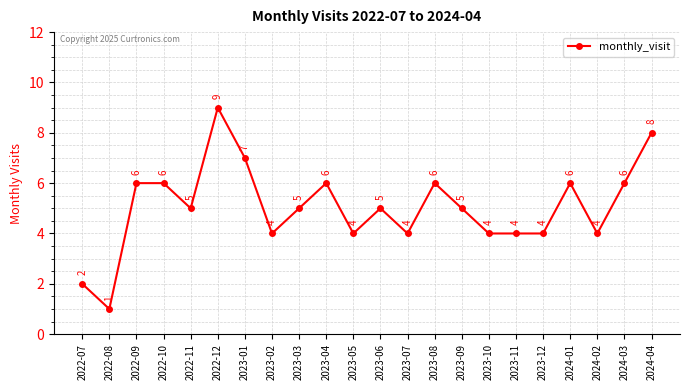

Reading left to right, transcribe all the data shown in this chart.

2022-07=2	2022-08=1	2022-09=6	2022-10=6	2022-11=5	2022-12=9	2023-01=7	2023-02=4	2023-03=5	2023-04=6	2023-05=4	2023-06=5	2023-07=4	2023-08=6	2023-09=5	2023-10=4	2023-11=4	2023-12=4	2024-01=6	2024-02=4	2024-03=6	2024-04=8